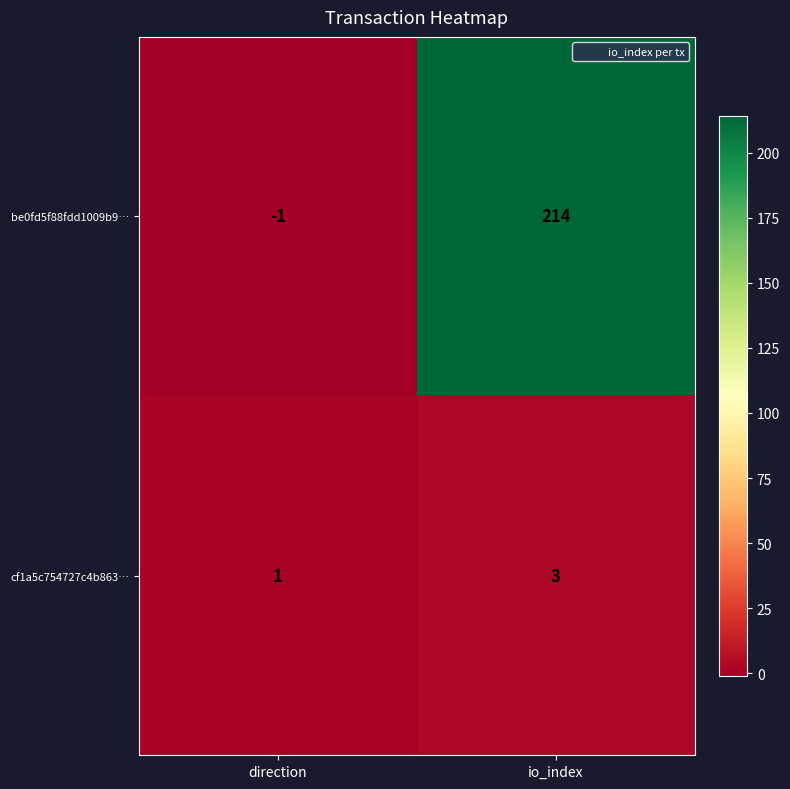

What is the sum of all cf1a5c754727c4b863… values?

4